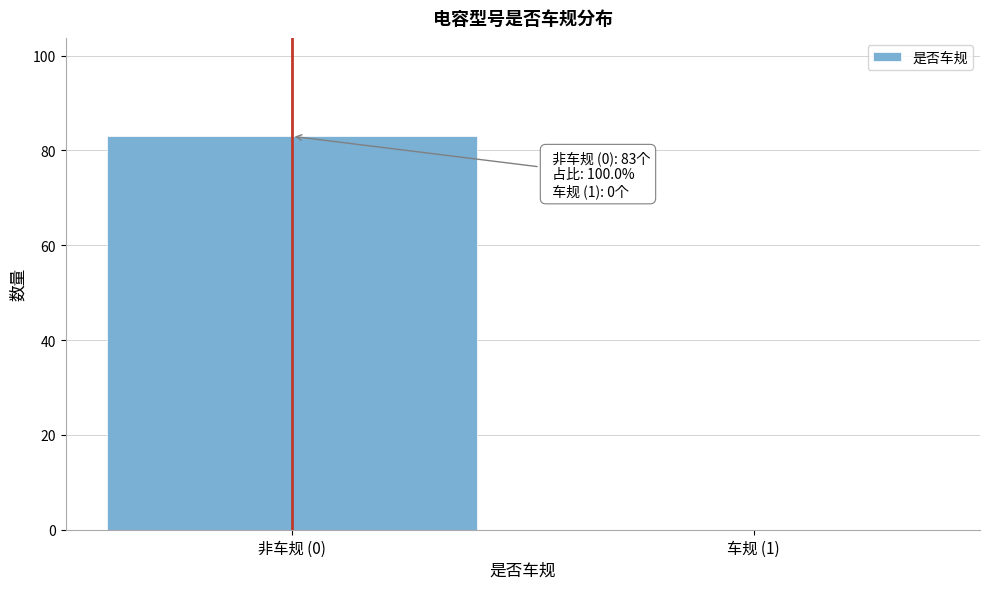

Reading left to right, transcribe all the data shown in this chart.

非车规 (0)=83	车规 (1)=0